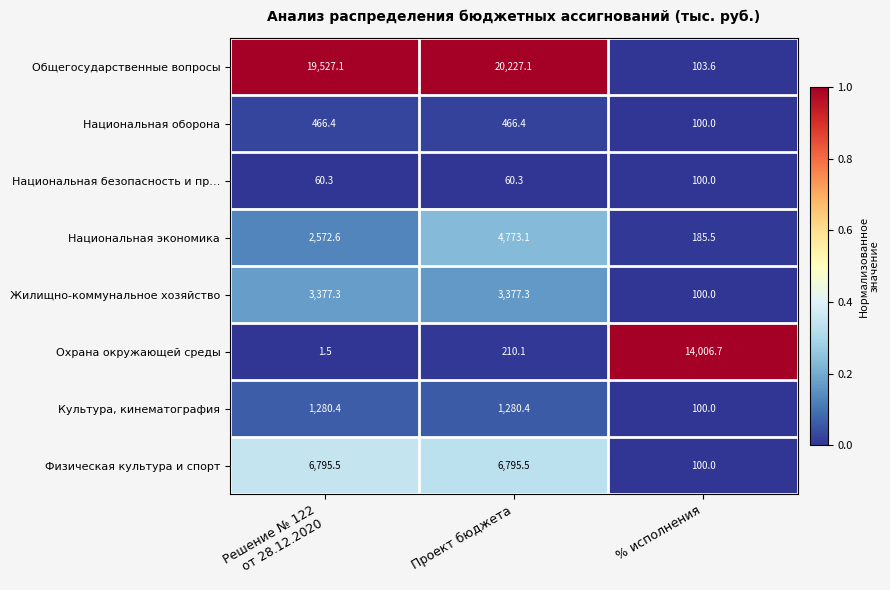

True or false: Общегосударственные вопросы has a value of 158.0 at % исполнения.

False